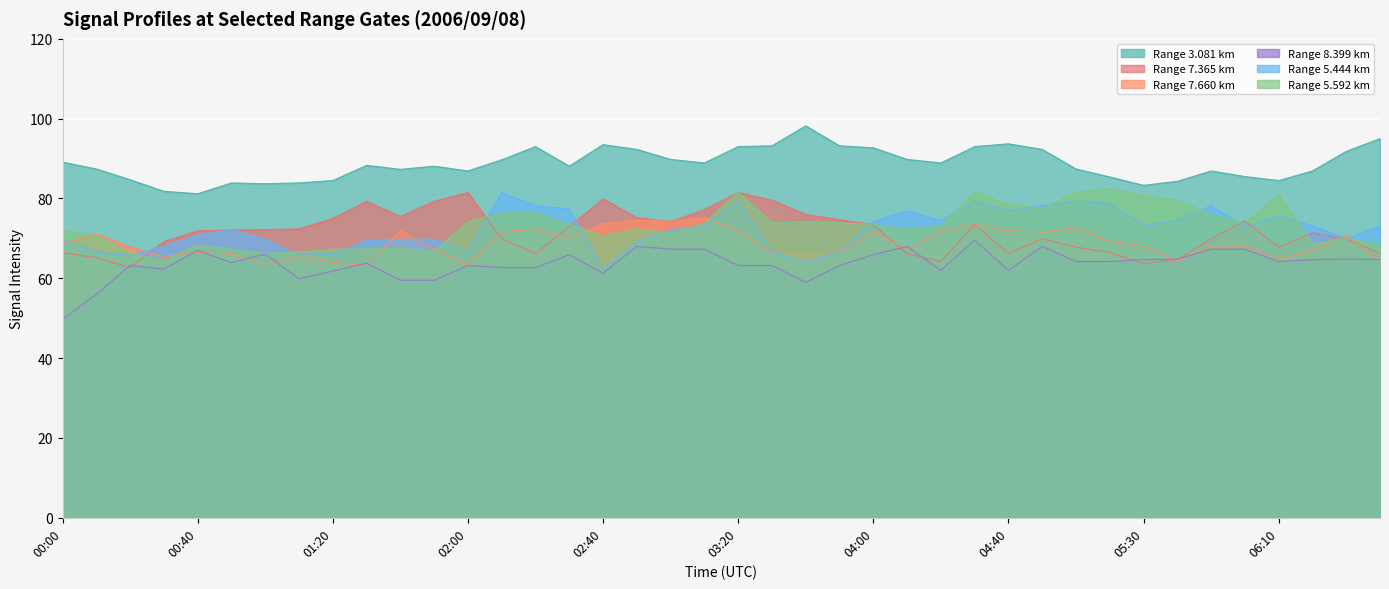

What is the label of the 11th point from the right?

04:50